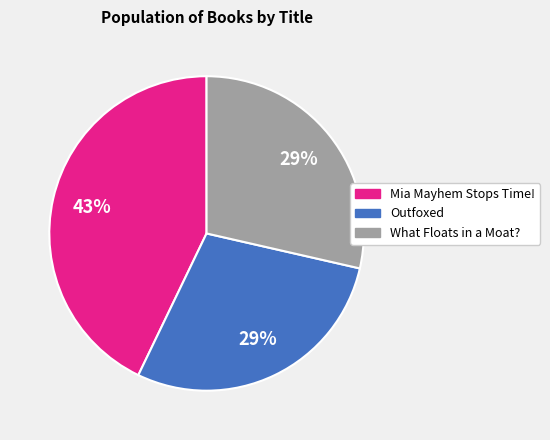

How many segments does this pie chart have?

3